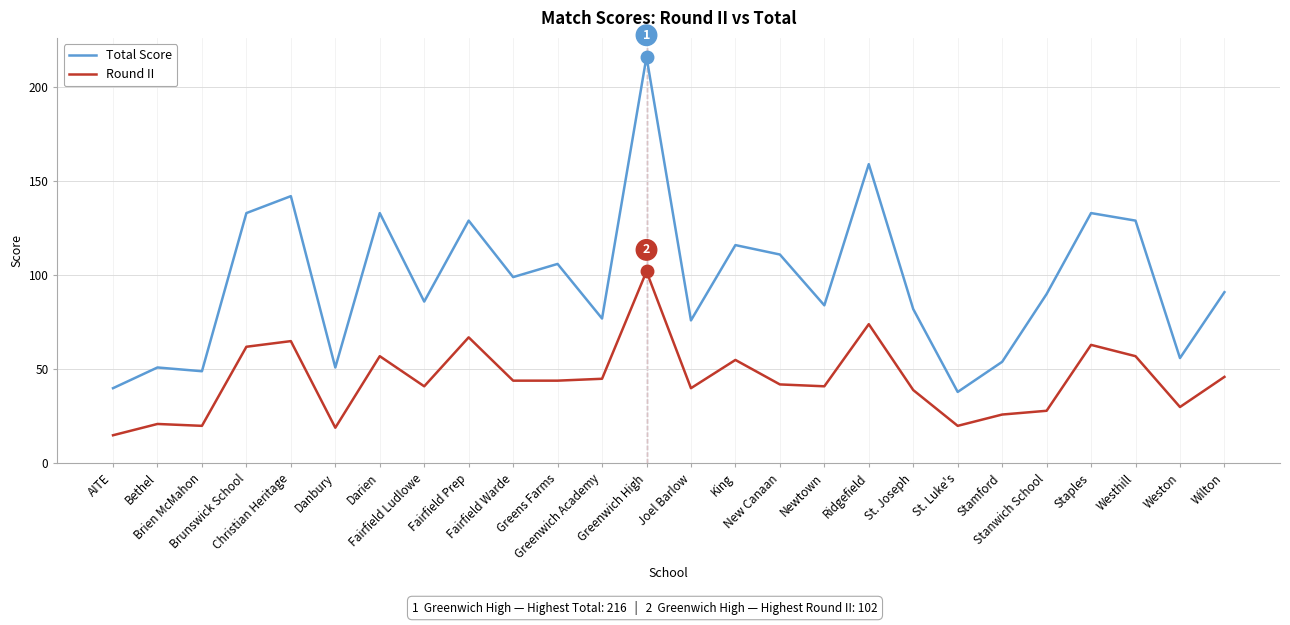

Does the chart have visible grid lines?

Yes